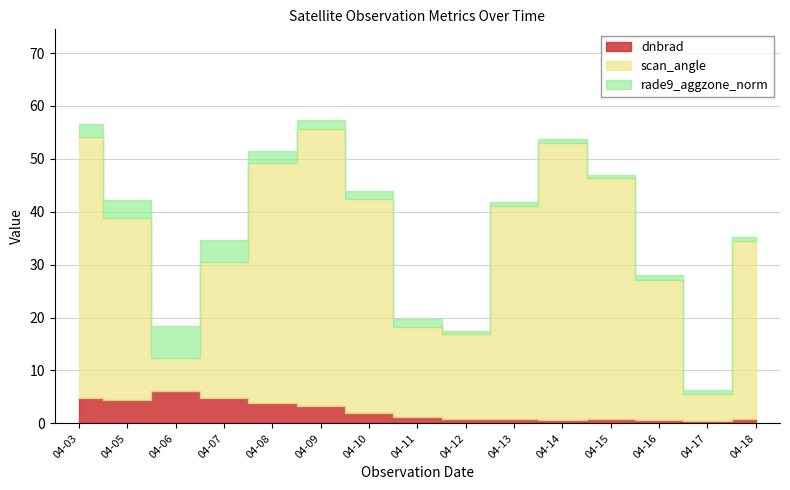

What is the spread (max minus min) of values at 2012-04-07?

21.6